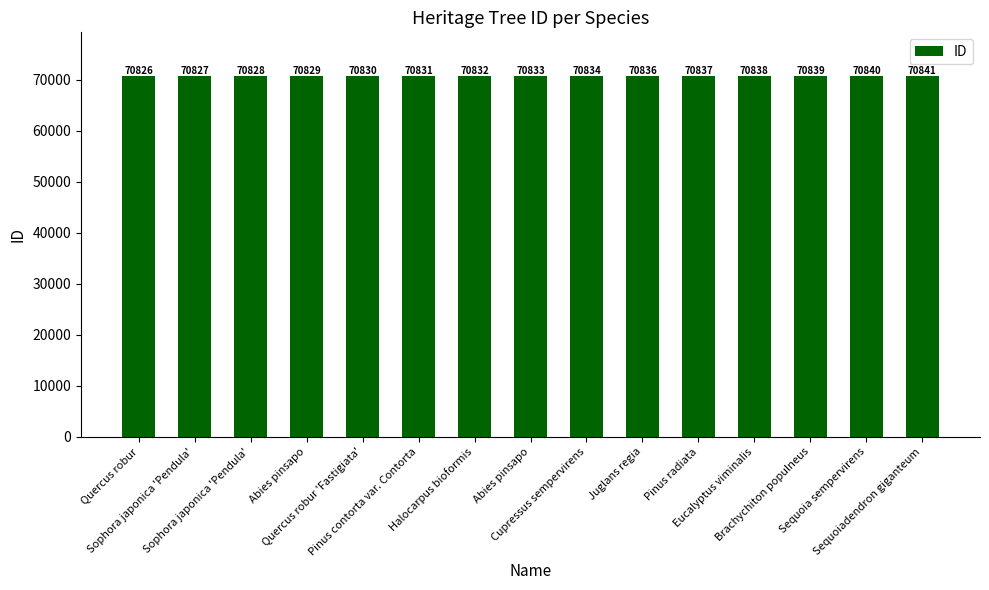

The chart shows a value of 127141 at Pinus radiata. True or false?

False